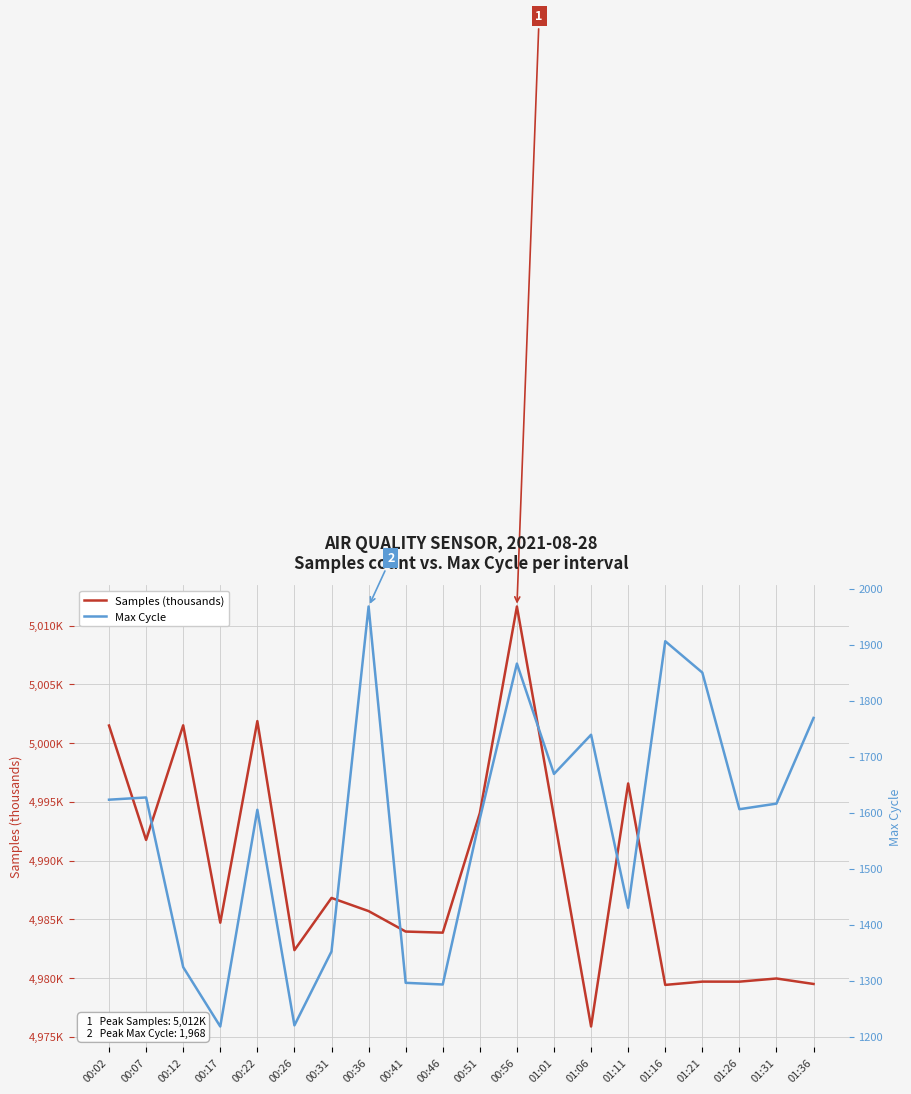

What position from the right is 00:17?

17